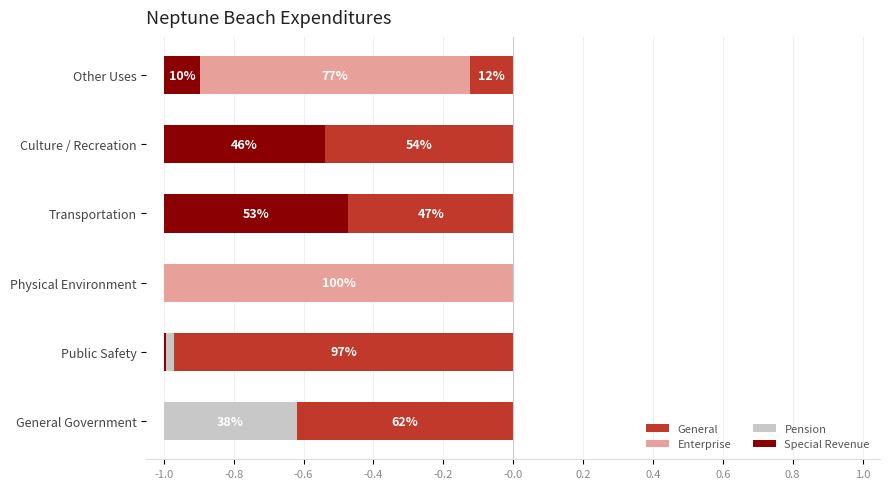

What is the difference between the highest and lowest values at Transportation?

0.5